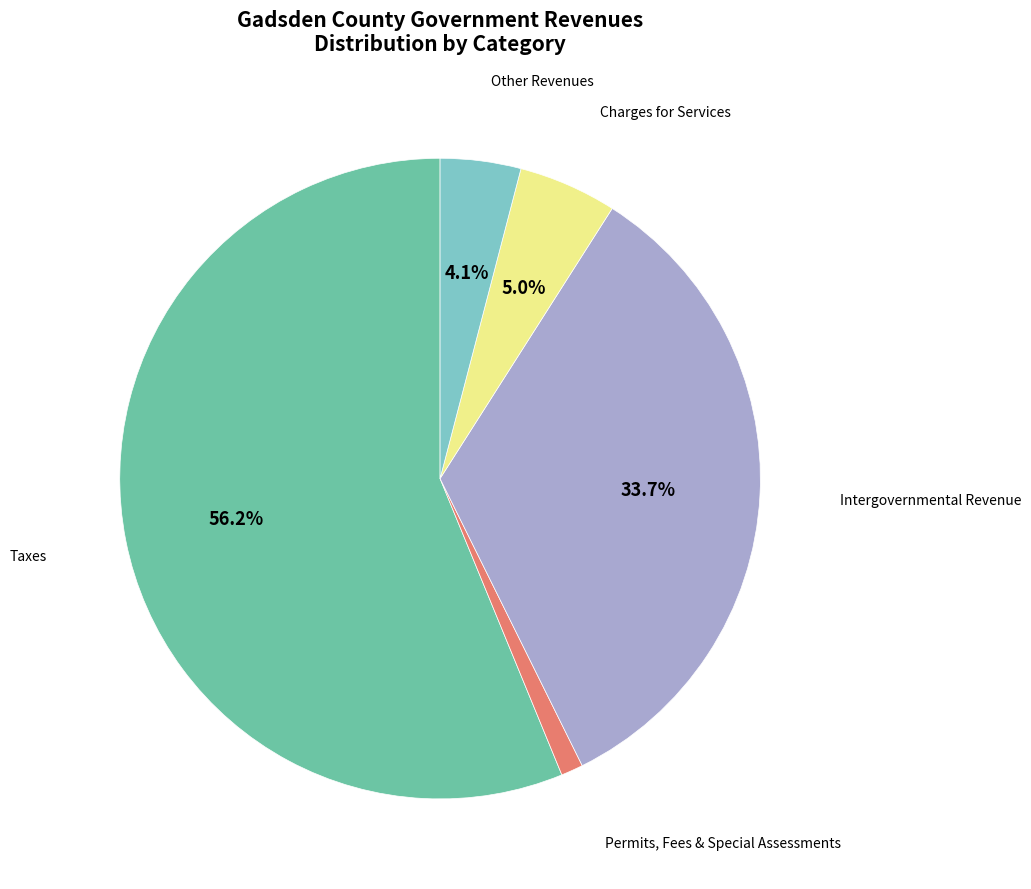

Is there a majority slice in this chart?

Yes